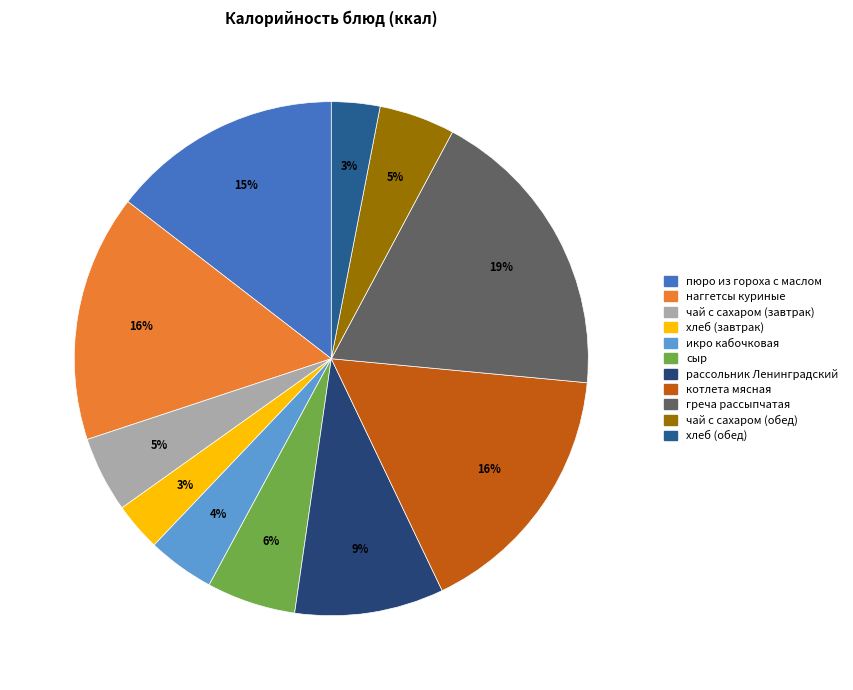

To the nearest percent, what portion does хлеб (завтрак) represent?

3%